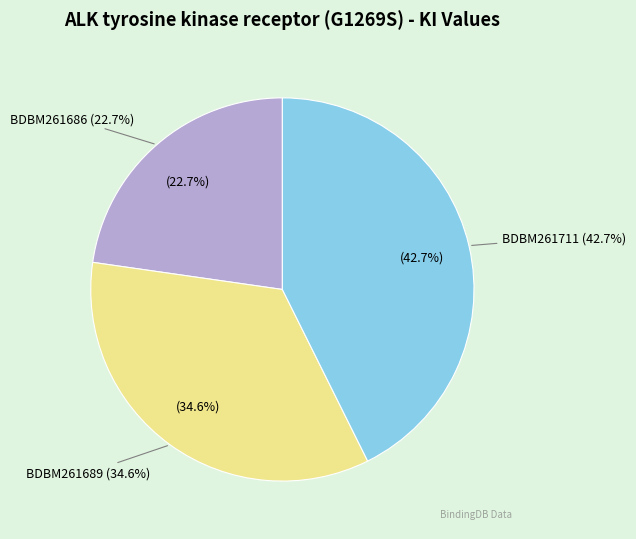

What percentage is NOT represented by BDBM261711?

57.3%